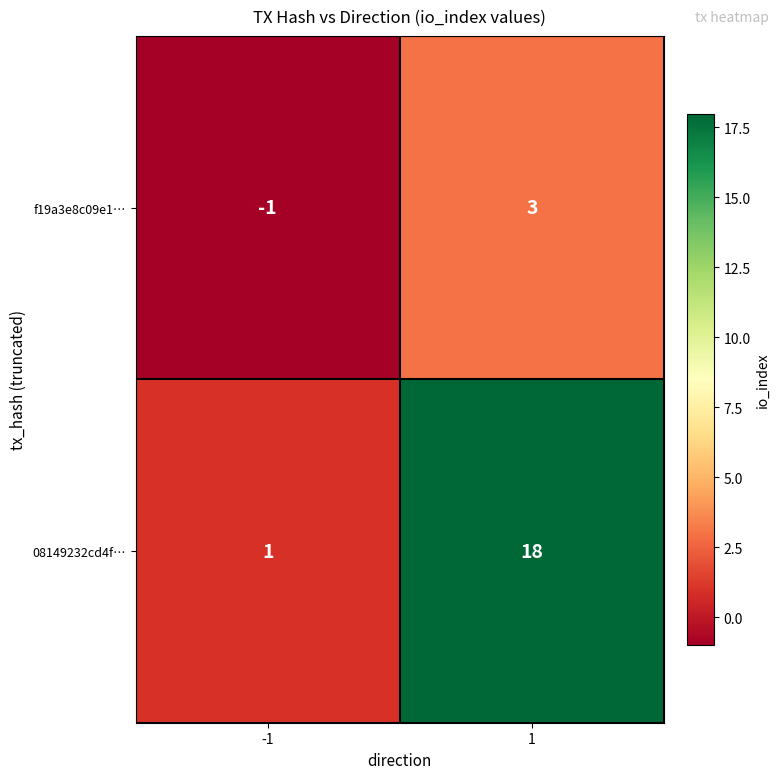

What is the maximum value shown in the chart?

18